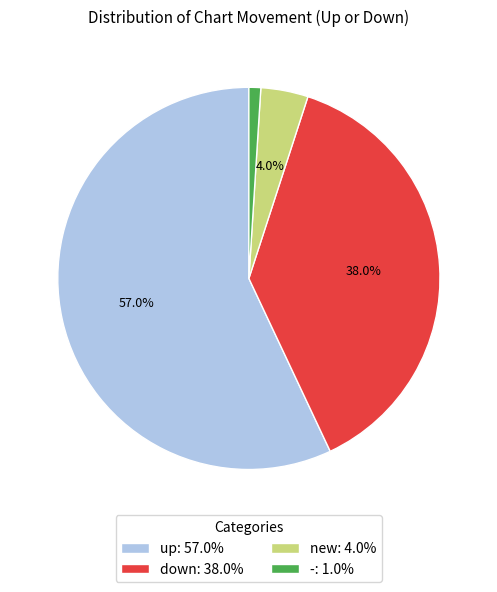

What is the ratio of the value at up to the value at new?

14.2